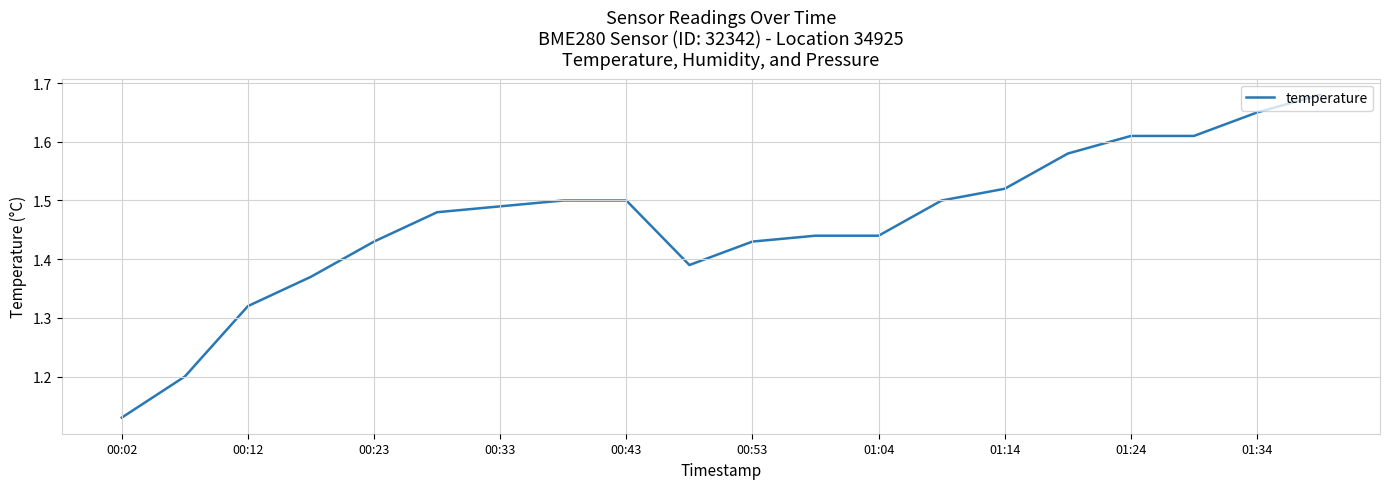

Where is the data nearest to the value 1?

00:02